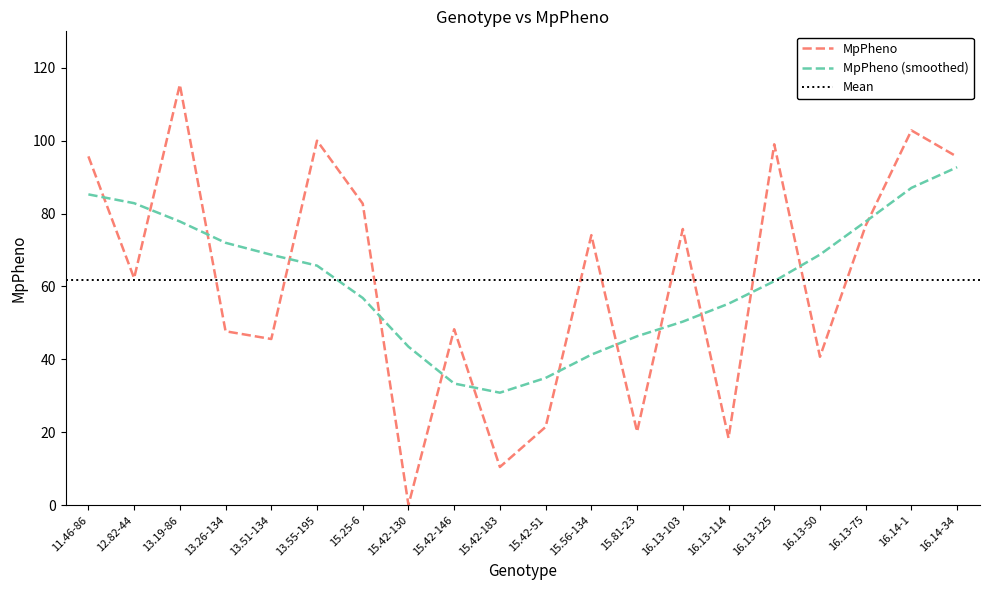

True or false: the data has more than 1 interior local peaks.

True